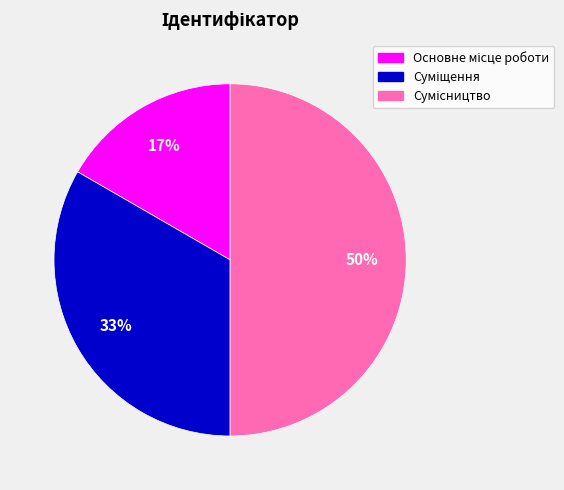

To the nearest percent, what is the average slice percentage?

33%